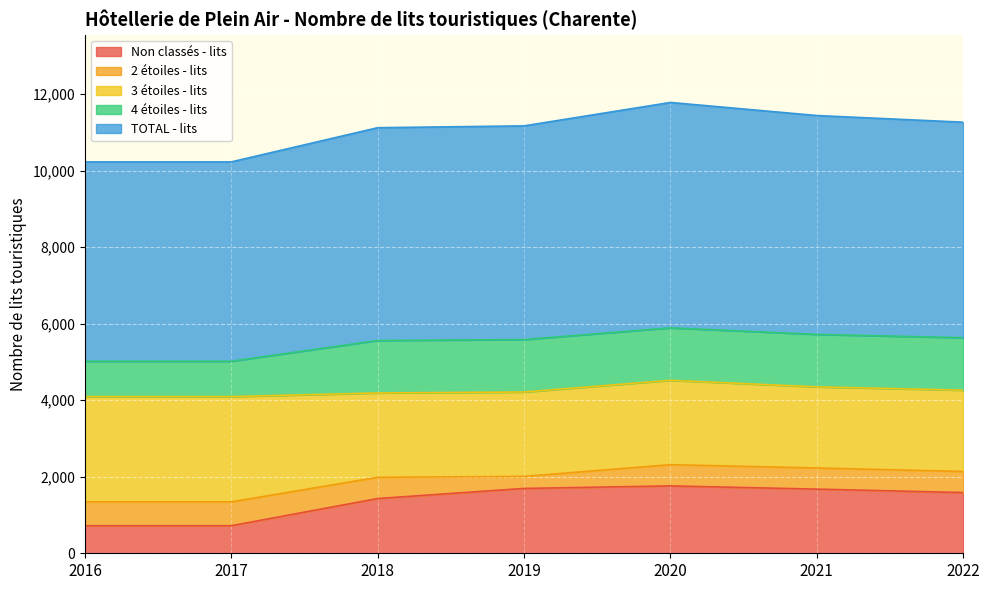

What is the spread (max minus min) of values at 2016?

4587